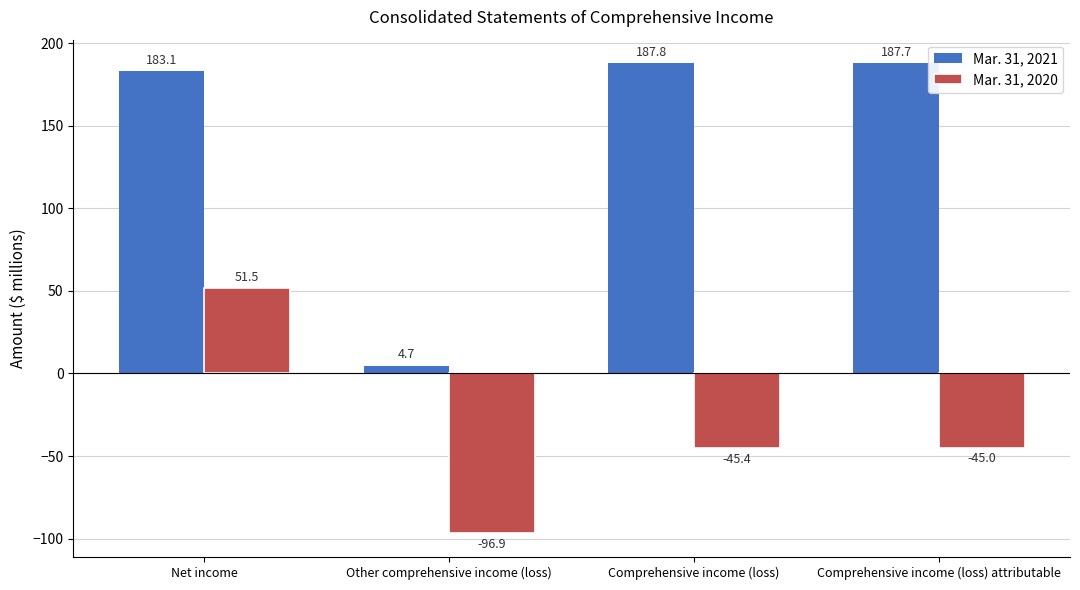

What position from the right is Comprehensive income (loss) attributable?

1